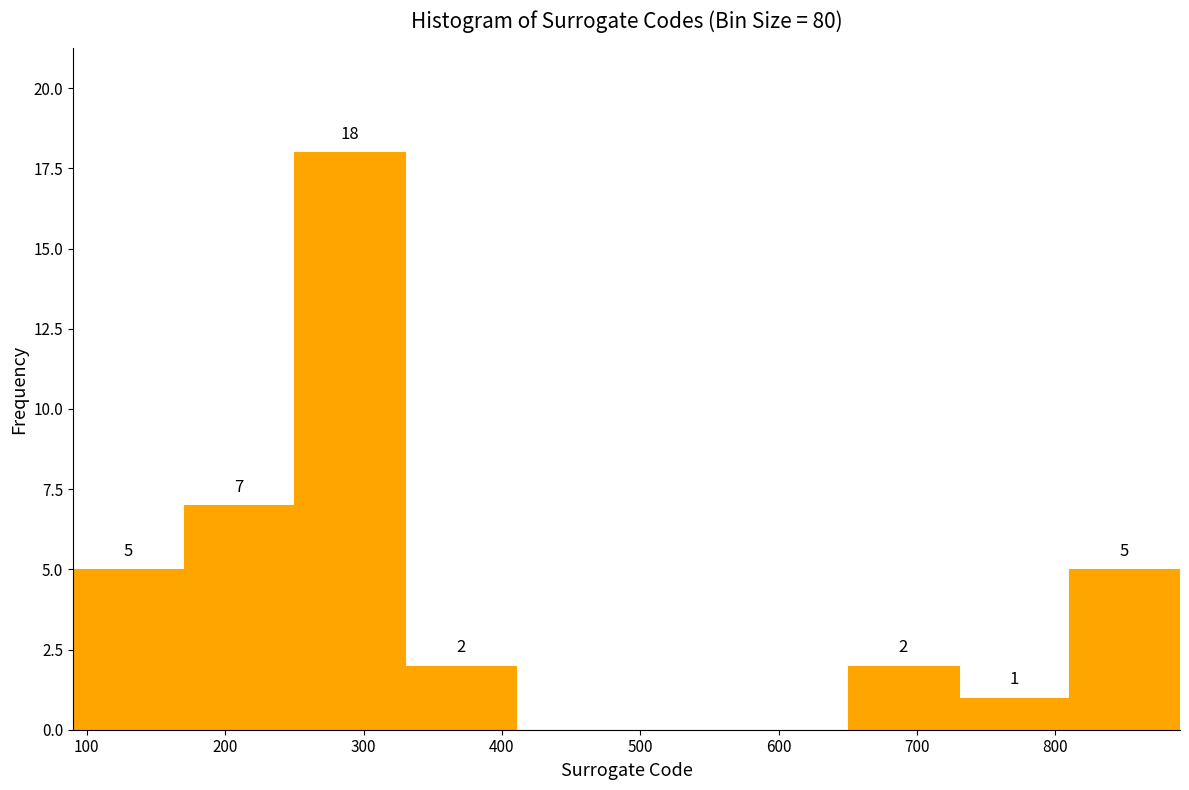

Which range on the x-axis has the tallest bar?

250 to 330